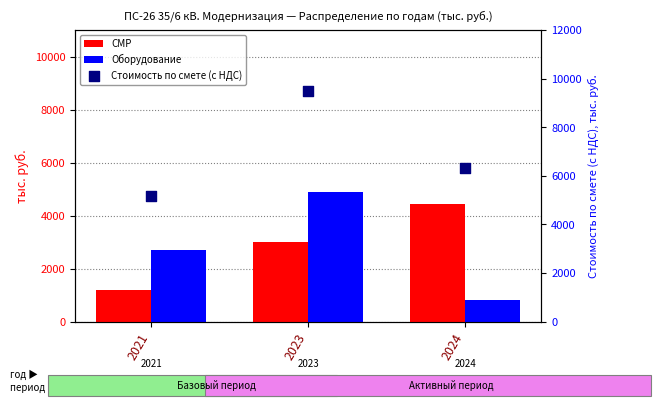

At which category is the sum across all series the highest?

2023